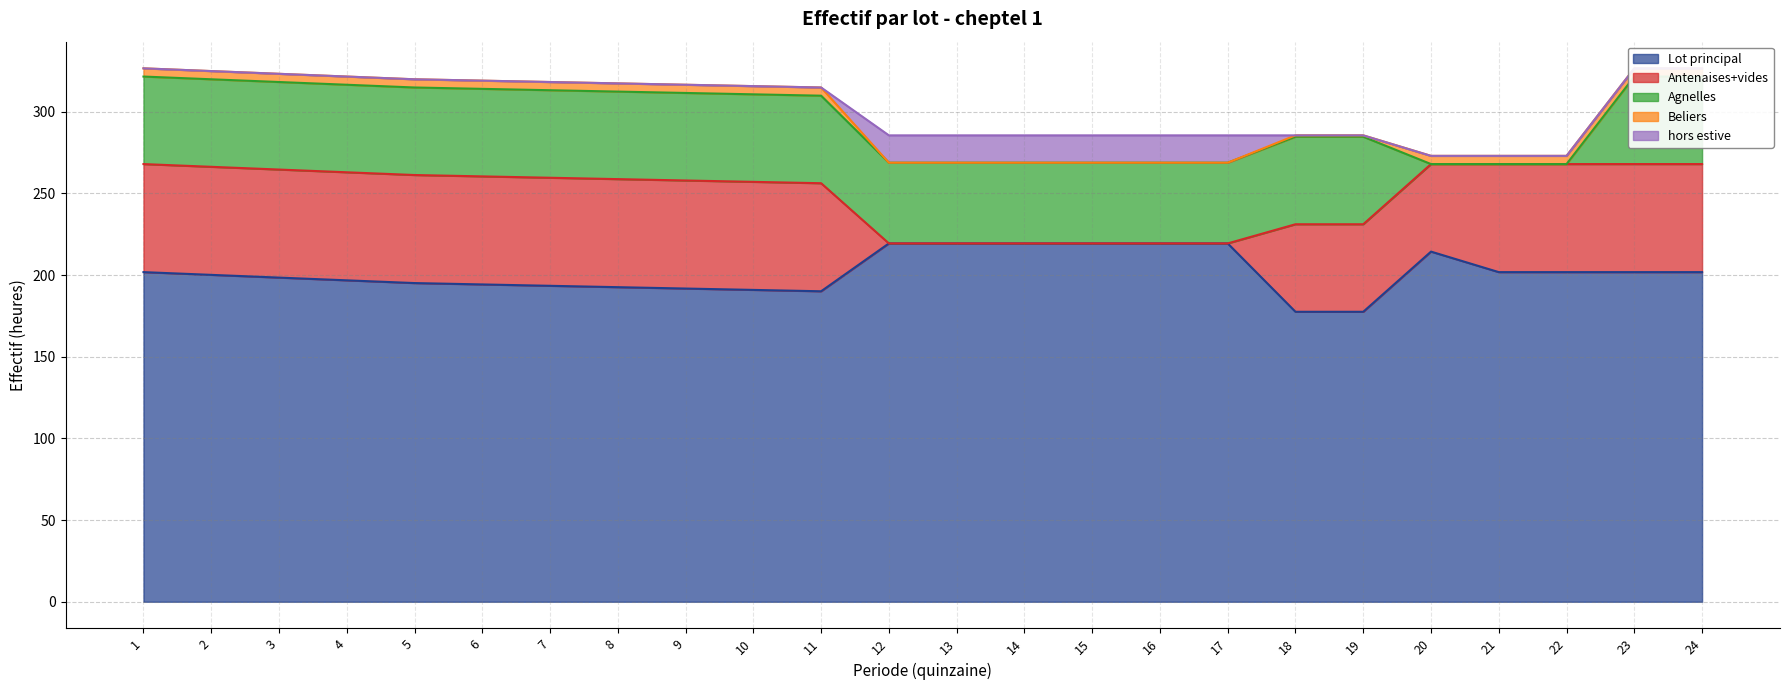

How many series are shown in this chart?

5